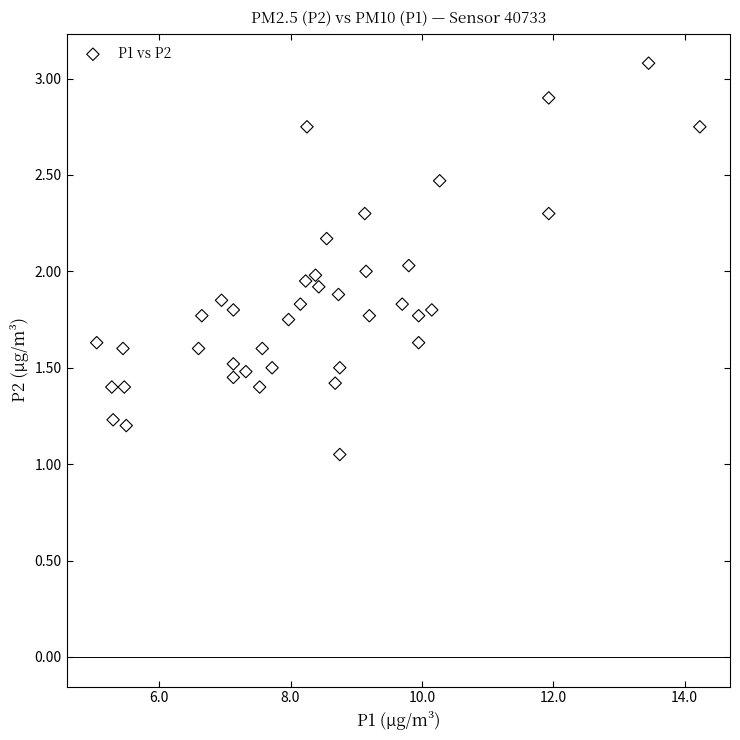

What is the range of X values (max minus min)?

9.2